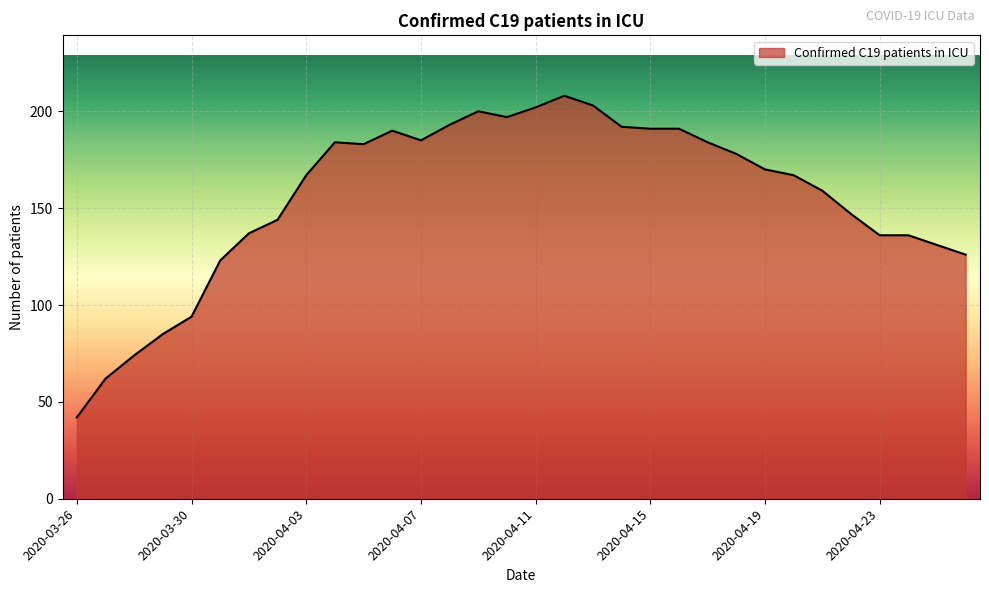

What is the greatest value displayed?

208